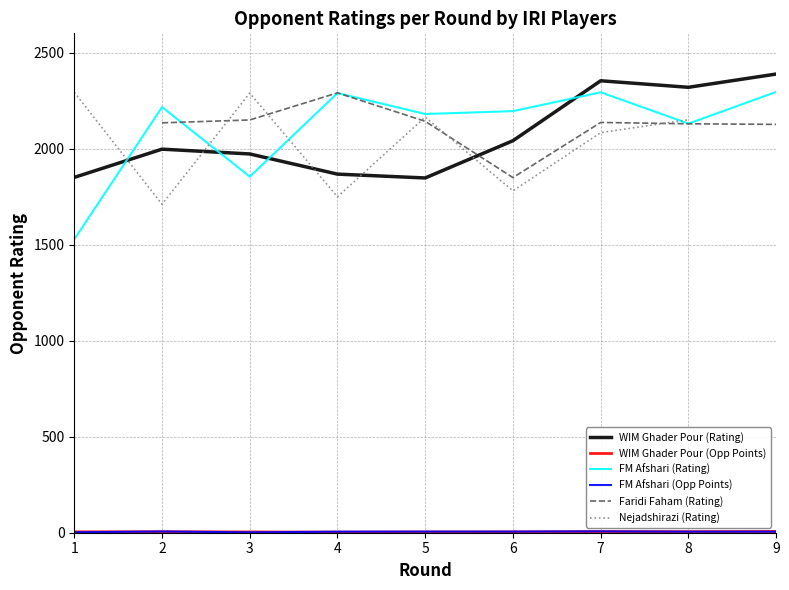

Does the chart display data point markers on the line(s)?

No